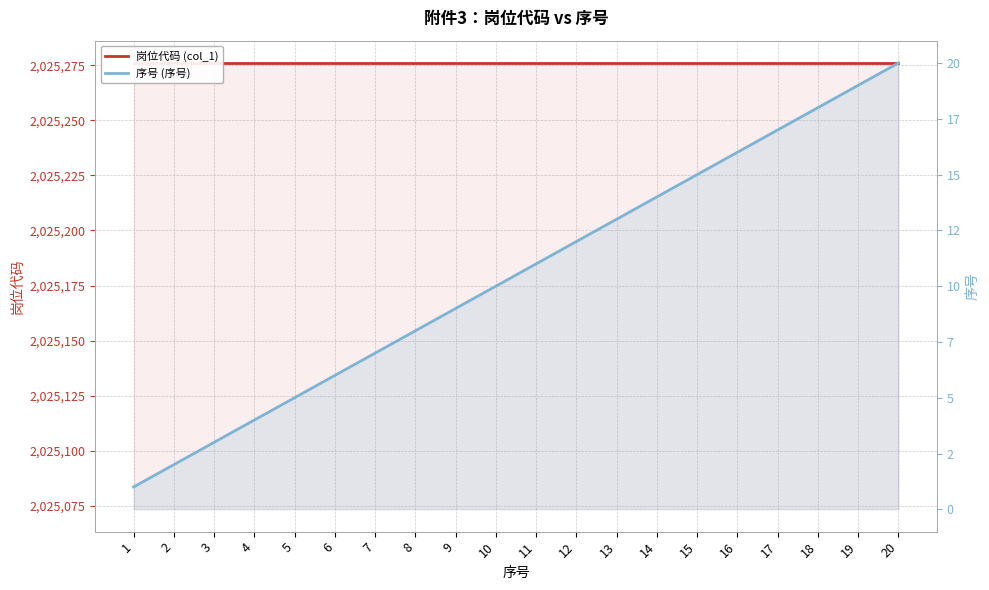

Reading right to left, transcribe all the data shown in this chart.

岗位代码 (col_1): 20=2025276	19=2025276	18=2025276	17=2025276	16=2025276	15=2025276	14=2025276	13=2025276	12=2025276	11=2025276	10=2025276	9=2025276	8=2025276	7=2025276	6=2025276	5=2025276	4=2025276	3=2025276	2=2025276	1=2025276
序号 (序号): 20=20	19=19	18=18	17=17	16=16	15=15	14=14	13=13	12=12	11=11	10=10	9=9	8=8	7=7	6=6	5=5	4=4	3=3	2=2	1=1